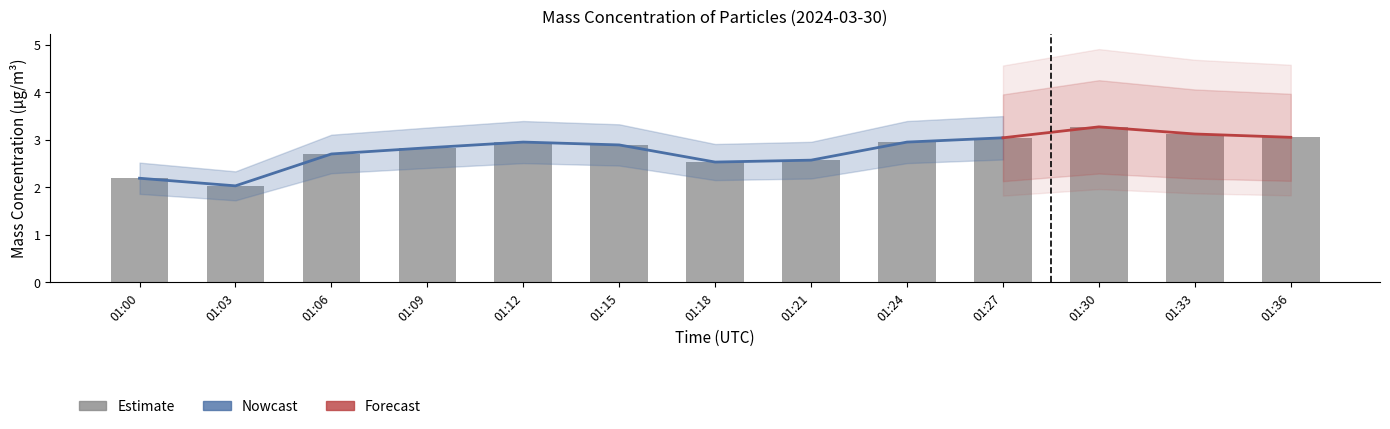

The value of X0_M11 at 01:15 is 2.9. True or false?

True